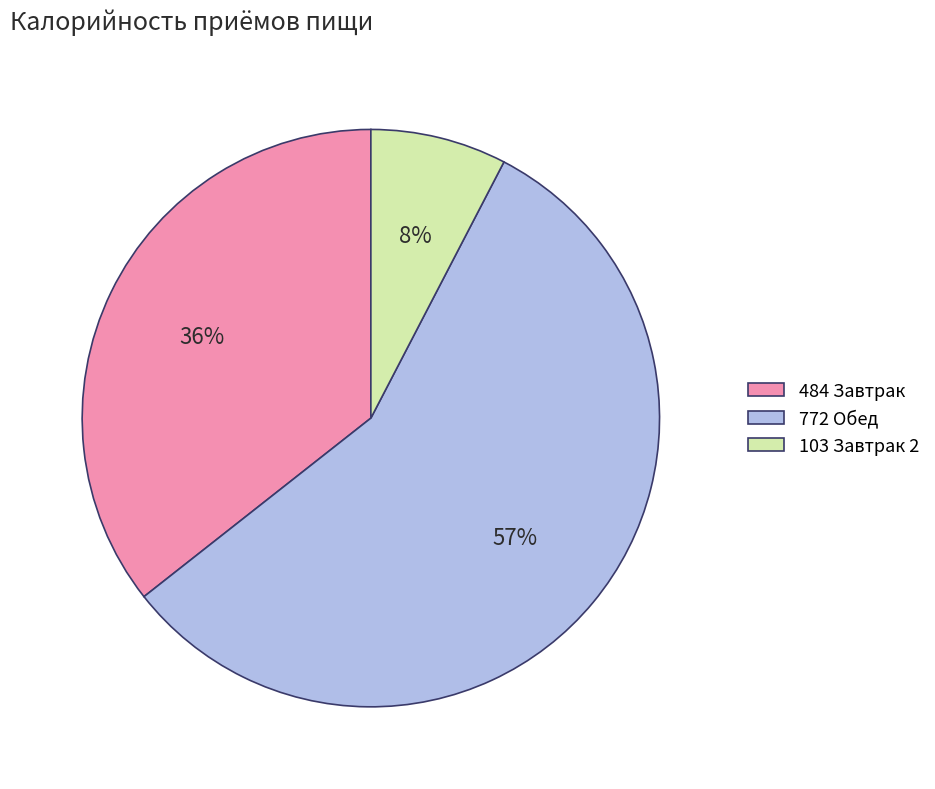

Is there any slice that represents more than half of the pie?

Yes